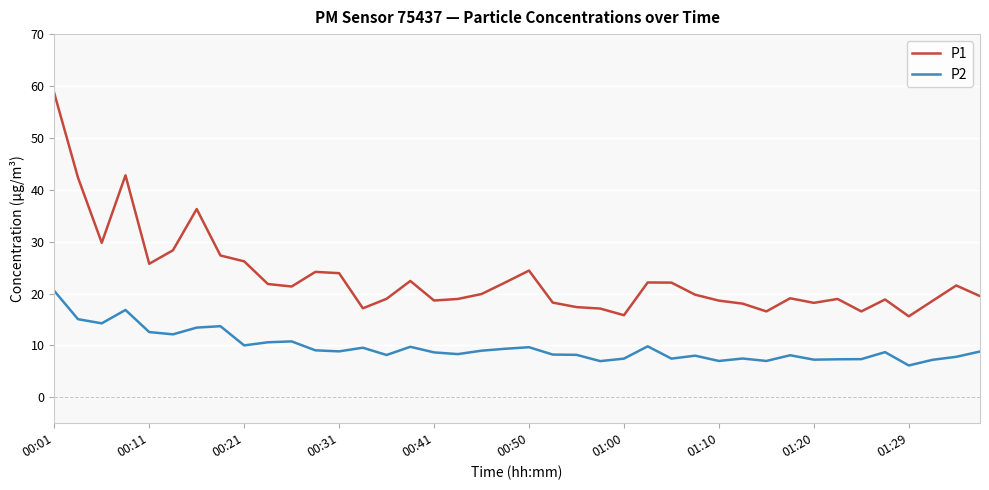

Which series has the largest range (max minus min)?

P1